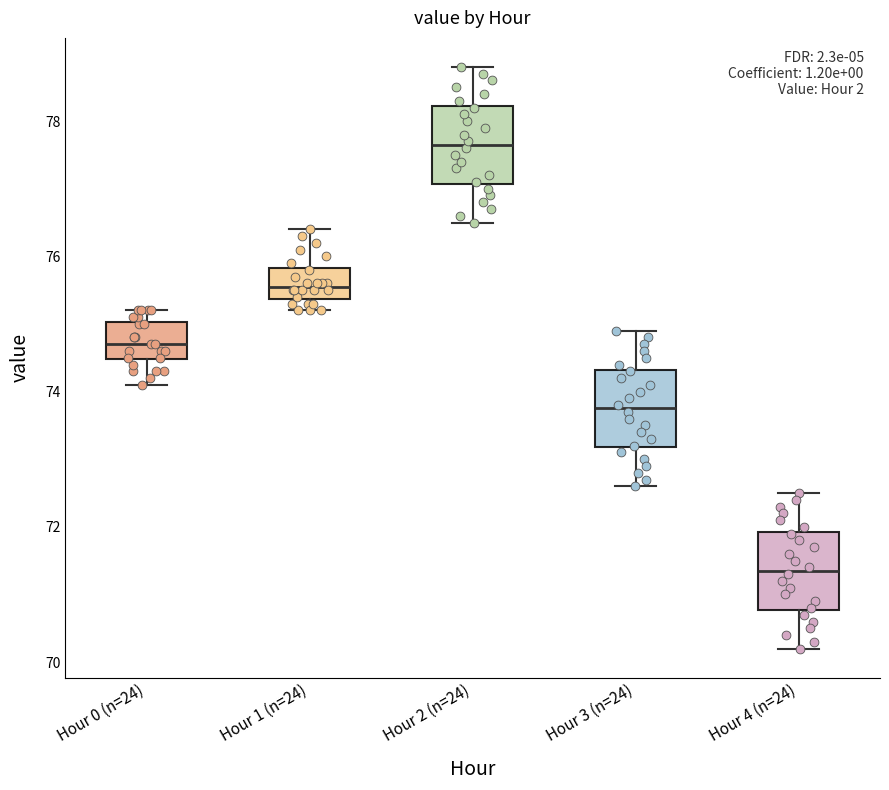

Where is the upper edge of the box for Hour 4 (n=24) on the y-axis? The values are not printed on the chart, so give them approximately, as read against the axis.

72.0